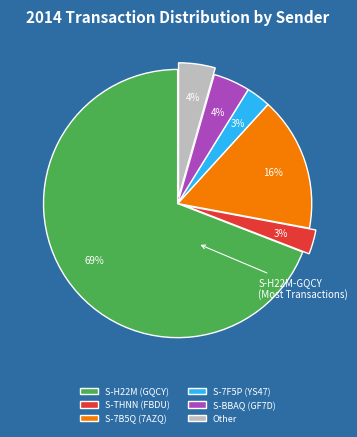

Between S-H22M (GQCY) and S-BBAQ (GF7D), which is larger?

S-H22M (GQCY)